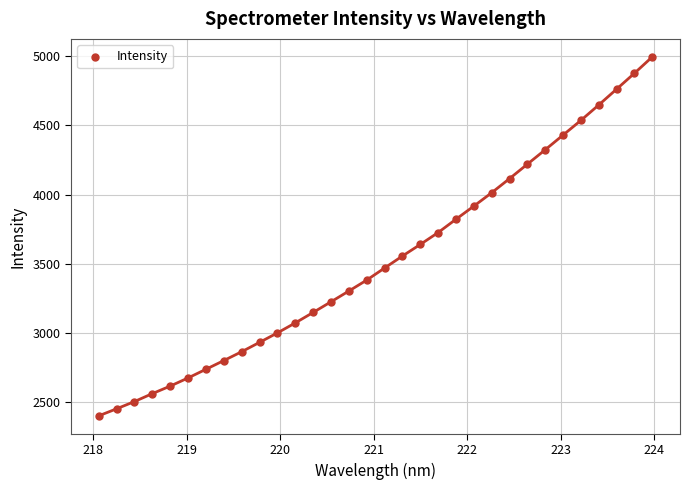

What is the range of X values (max minus min)?

5.9